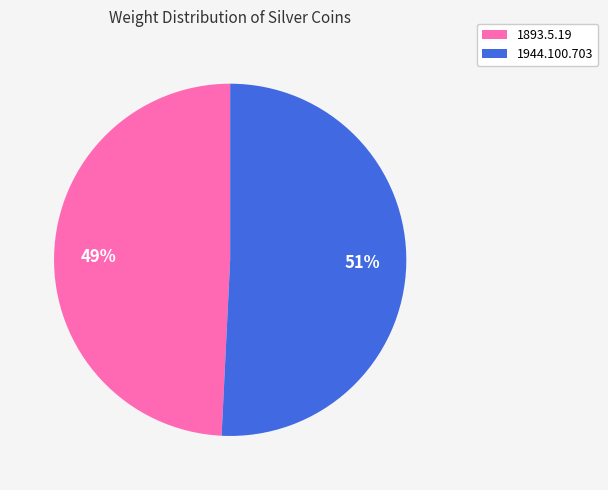

What is the ratio of the value at 1893.5.19 to the value at 1944.100.703?

1.0